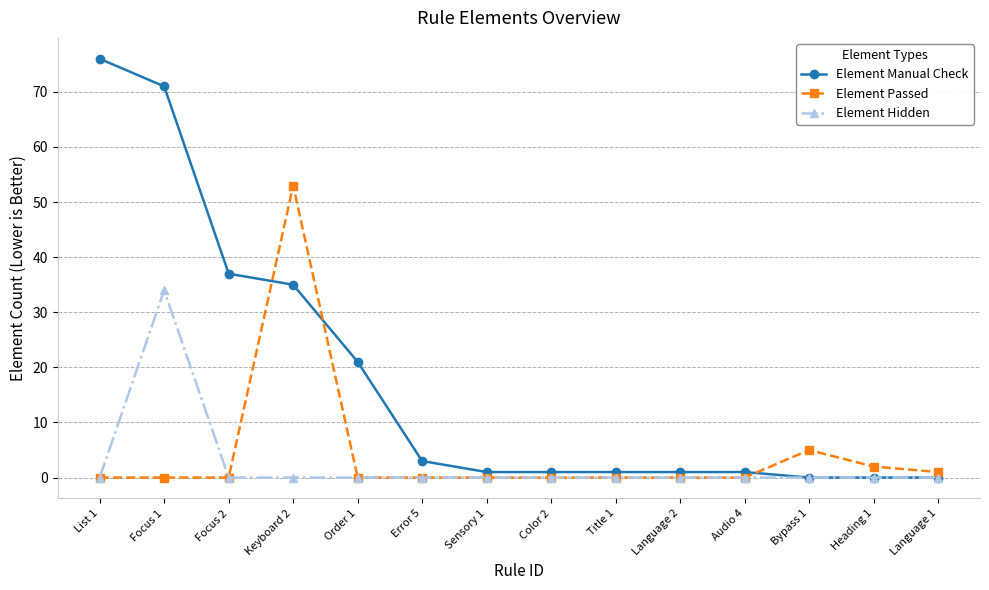

After their last crossing, which series has the higher values: Element Manual Check or Element Passed?

Element Passed